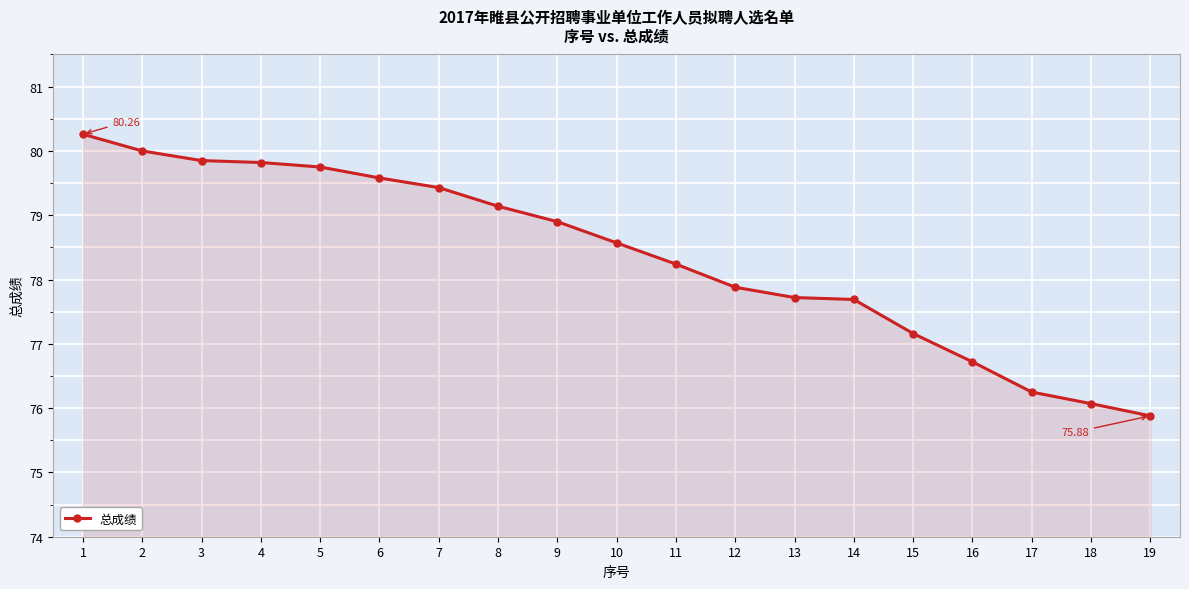

What is the minimum value shown in the chart?

75.9